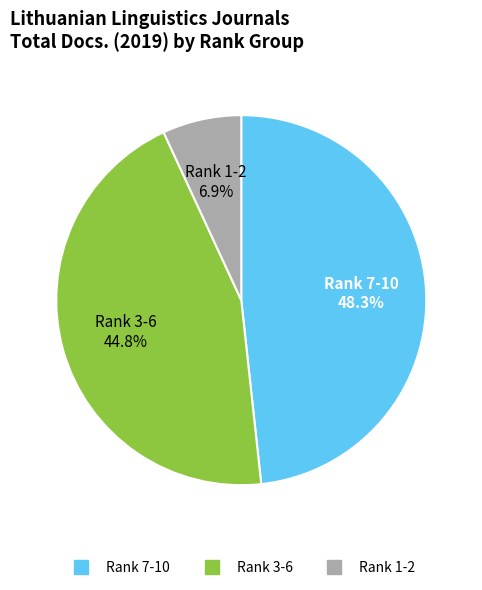

Count the number of slices in the pie.

3